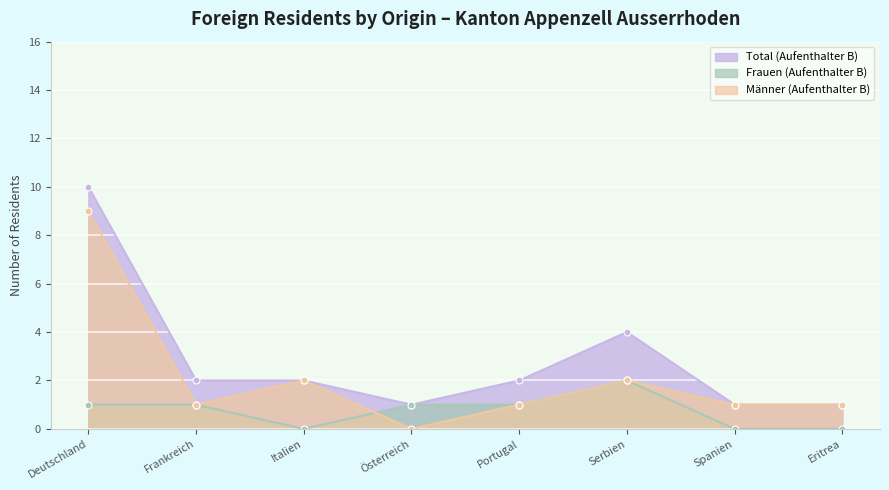

True or false: Männer (Aufenthalter B) has more than 1 points higher than both neighbors.

True